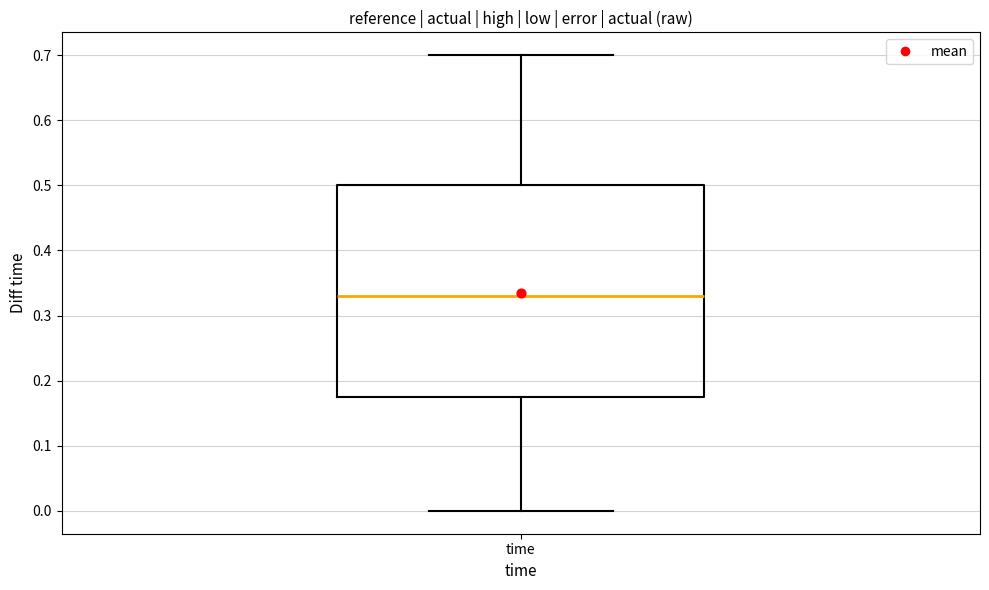

Where does the upper whisker of the box for time end on the y-axis? The values are not printed on the chart, so give them approximately, as read against the axis.

0.70